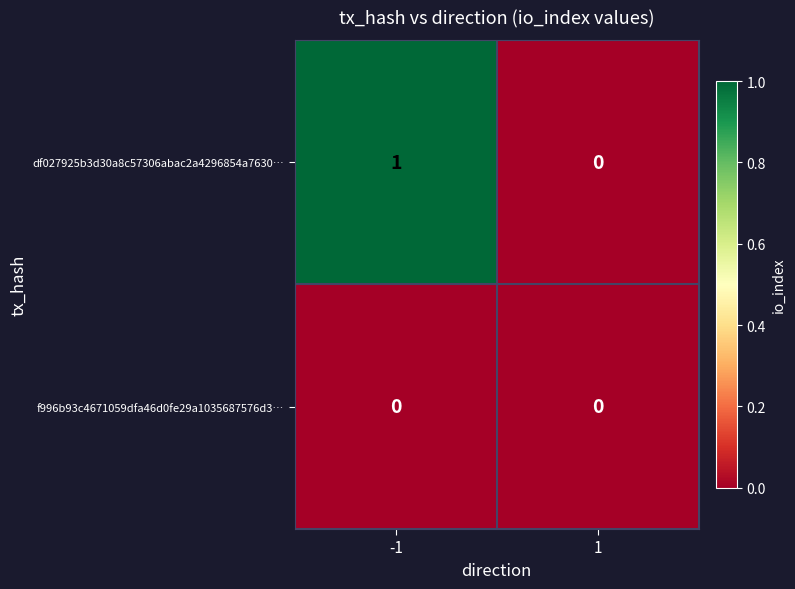

How many data points does each series have?

2